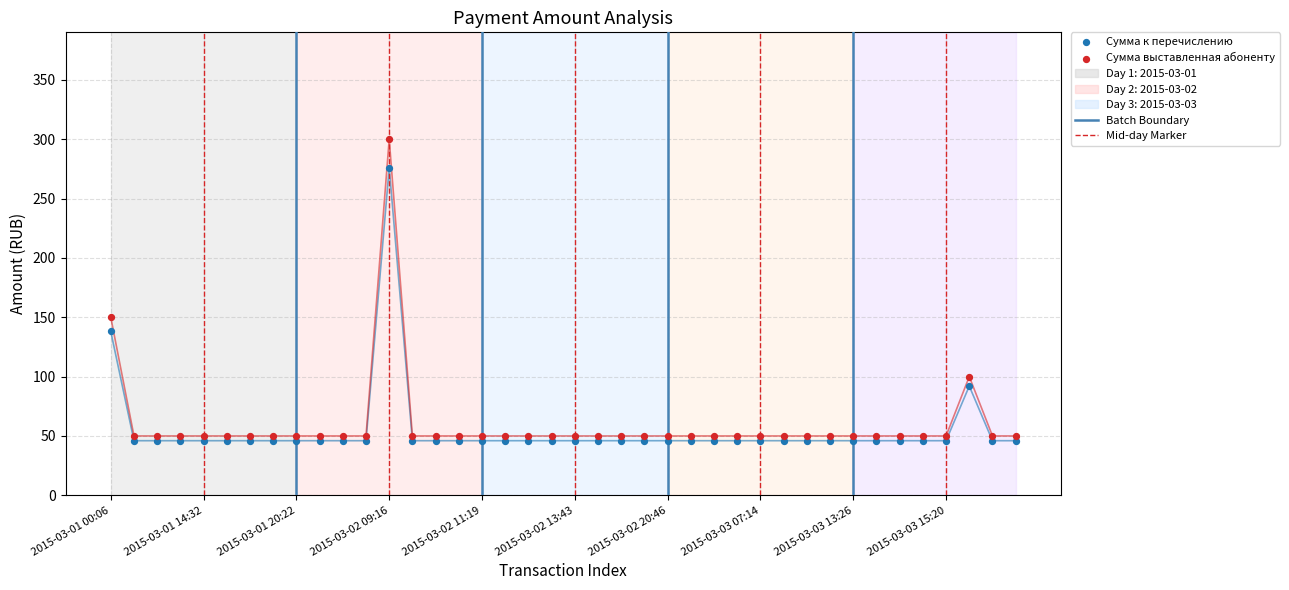

Which series has the largest Y range (max minus min)?

Сумма выставленная абоненту